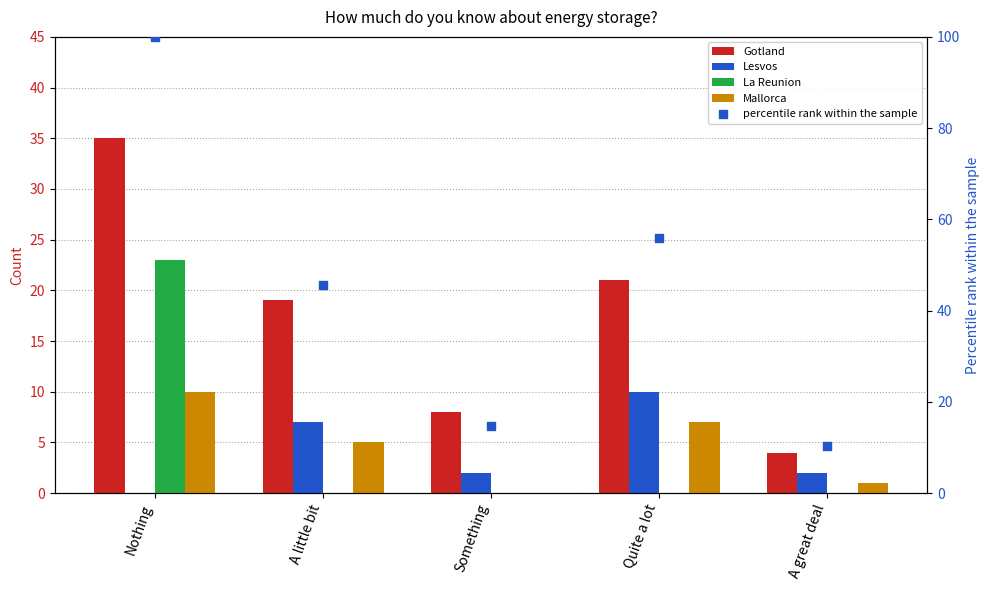

What are all the series names shown in the legend?

Gotland, Lesvos, La Reunion, Mallorca, percentile rank within the sample